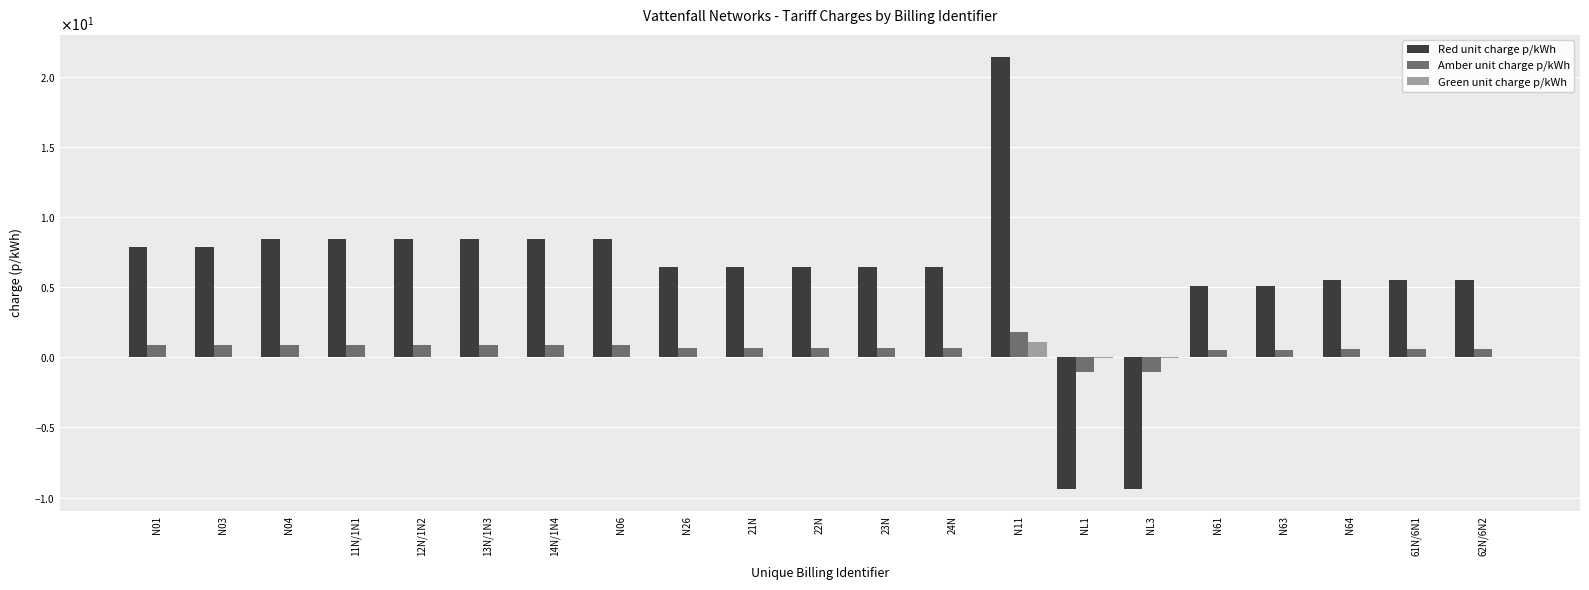

What is the smallest value displayed?

-9.4